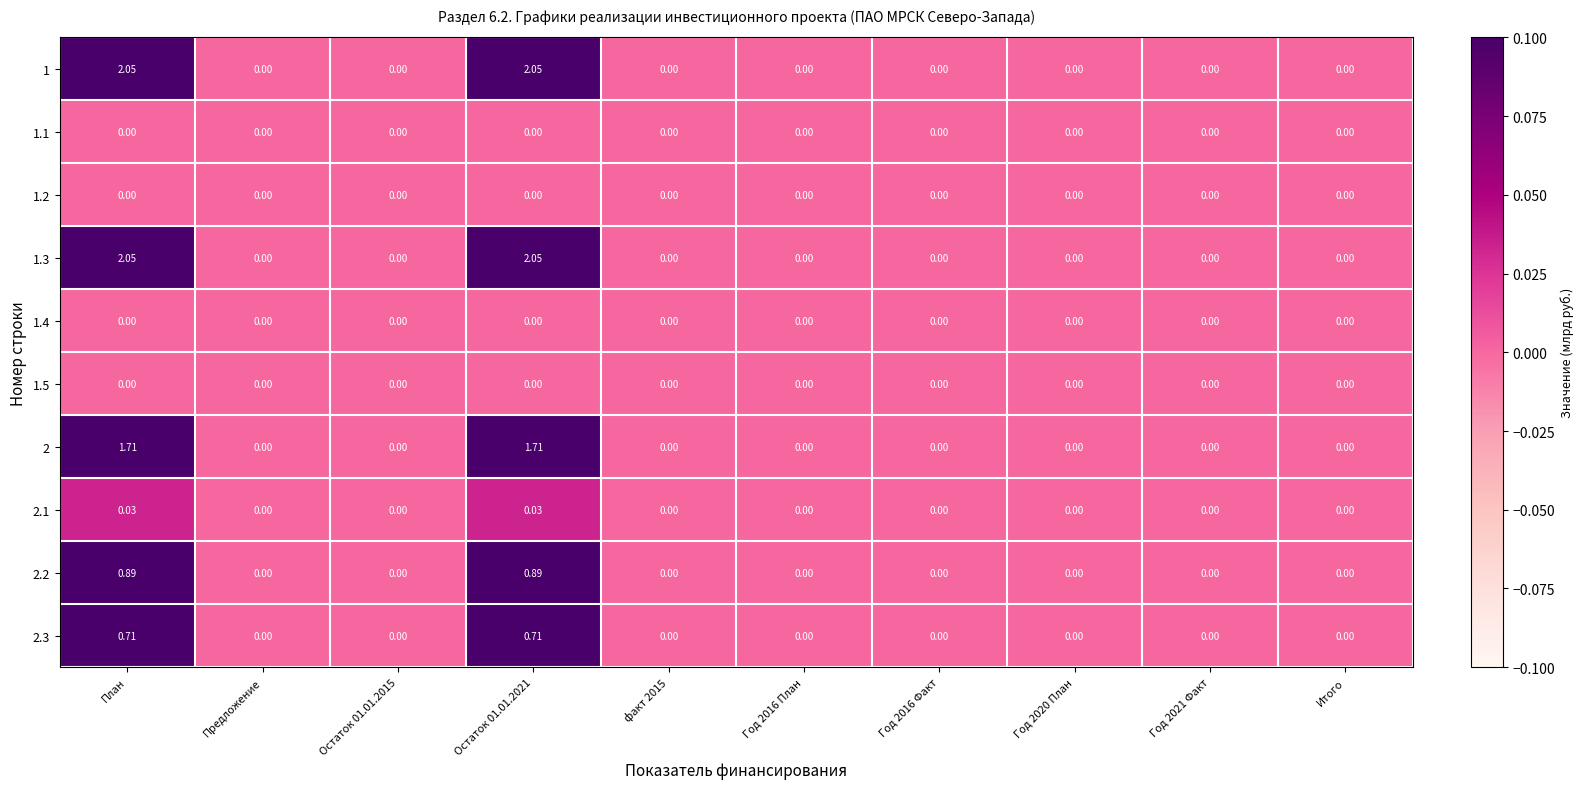

Reading right to left, list all the values displayed in this chart.

1: Итого=0.0	Год 2021 Факт=0.0	Год 2020 План=0.0	Год 2016 Факт=0.0	Год 2016 План=0.0	факт 2015=0.0	Остаток 01.01.2021=2.0	Остаток 01.01.2015=0.0	Предложение=0.0	План=2.0
1.1: Итого=0.0	Год 2021 Факт=0.0	Год 2020 План=0.0	Год 2016 Факт=0.0	Год 2016 План=0.0	факт 2015=0.0	Остаток 01.01.2021=0.0	Остаток 01.01.2015=0.0	Предложение=0.0	План=0.0
1.2: Итого=0.0	Год 2021 Факт=0.0	Год 2020 План=0.0	Год 2016 Факт=0.0	Год 2016 План=0.0	факт 2015=0.0	Остаток 01.01.2021=0.0	Остаток 01.01.2015=0.0	Предложение=0.0	План=0.0
1.3: Итого=0.0	Год 2021 Факт=0.0	Год 2020 План=0.0	Год 2016 Факт=0.0	Год 2016 План=0.0	факт 2015=0.0	Остаток 01.01.2021=2.0	Остаток 01.01.2015=0.0	Предложение=0.0	План=2.0
1.4: Итого=0.0	Год 2021 Факт=0.0	Год 2020 План=0.0	Год 2016 Факт=0.0	Год 2016 План=0.0	факт 2015=0.0	Остаток 01.01.2021=0.0	Остаток 01.01.2015=0.0	Предложение=0.0	План=0.0
1.5: Итого=0.0	Год 2021 Факт=0.0	Год 2020 План=0.0	Год 2016 Факт=0.0	Год 2016 План=0.0	факт 2015=0.0	Остаток 01.01.2021=0.0	Остаток 01.01.2015=0.0	Предложение=0.0	План=0.0
2: Итого=0.0	Год 2021 Факт=0.0	Год 2020 План=0.0	Год 2016 Факт=0.0	Год 2016 План=0.0	факт 2015=0.0	Остаток 01.01.2021=1.7	Остаток 01.01.2015=0.0	Предложение=0.0	План=1.7
2.1: Итого=0.0	Год 2021 Факт=0.0	Год 2020 План=0.0	Год 2016 Факт=0.0	Год 2016 План=0.0	факт 2015=0.0	Остаток 01.01.2021=0.0	Остаток 01.01.2015=0.0	Предложение=0.0	План=0.0
2.2: Итого=0.0	Год 2021 Факт=0.0	Год 2020 План=0.0	Год 2016 Факт=0.0	Год 2016 План=0.0	факт 2015=0.0	Остаток 01.01.2021=0.9	Остаток 01.01.2015=0.0	Предложение=0.0	План=0.9
2.3: Итого=0.0	Год 2021 Факт=0.0	Год 2020 План=0.0	Год 2016 Факт=0.0	Год 2016 План=0.0	факт 2015=0.0	Остаток 01.01.2021=0.7	Остаток 01.01.2015=0.0	Предложение=0.0	План=0.7